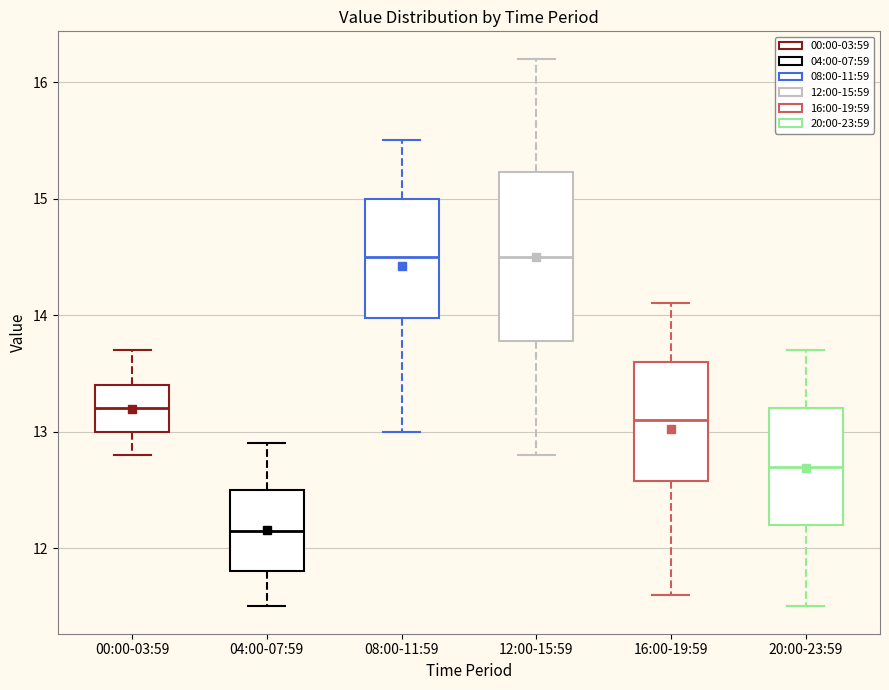

Reading left to right, transcribe this box plot: for each box, give where its median line is, the range the box spans, and where its two whiskers end, as read against the y-axis. The values are not printed on the chart, so give them approximately, as read against the axis.

00:00-03:59: median 13.2, box 13.0 to 13.4, whiskers 12.8 to 13.7
04:00-07:59: median 12.2, box 11.8 to 12.5, whiskers 11.5 to 12.9
08:00-11:59: median 14.5, box 14.0 to 15.0, whiskers 13.0 to 15.5
12:00-15:59: median 14.5, box 13.8 to 15.2, whiskers 12.8 to 16.2
16:00-19:59: median 13.1, box 12.6 to 13.6, whiskers 11.6 to 14.1
20:00-23:59: median 12.7, box 12.2 to 13.2, whiskers 11.5 to 13.7